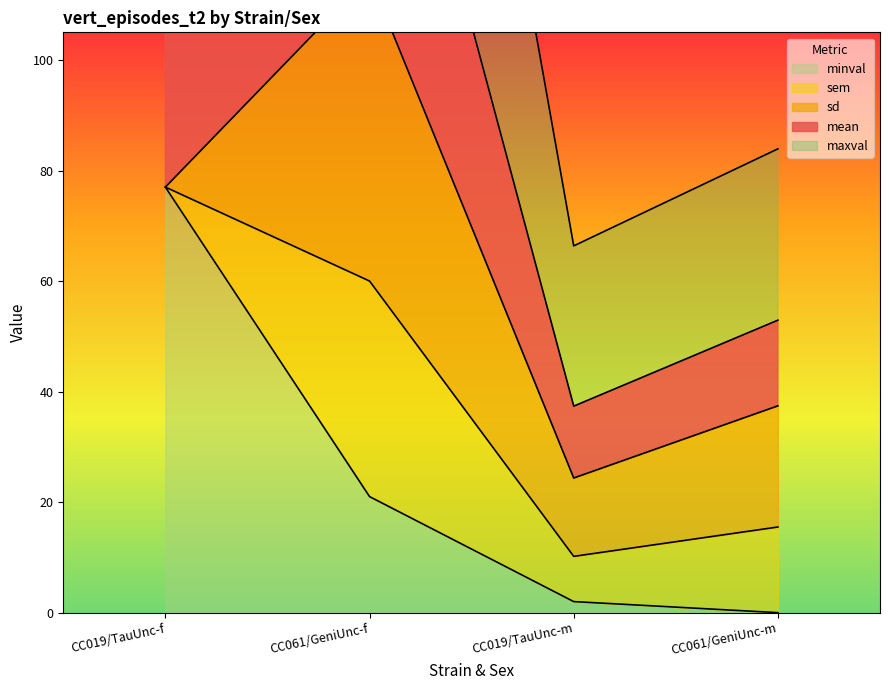

What is the spread (max minus min) of values at CC019/TauUnc-f?

154.0